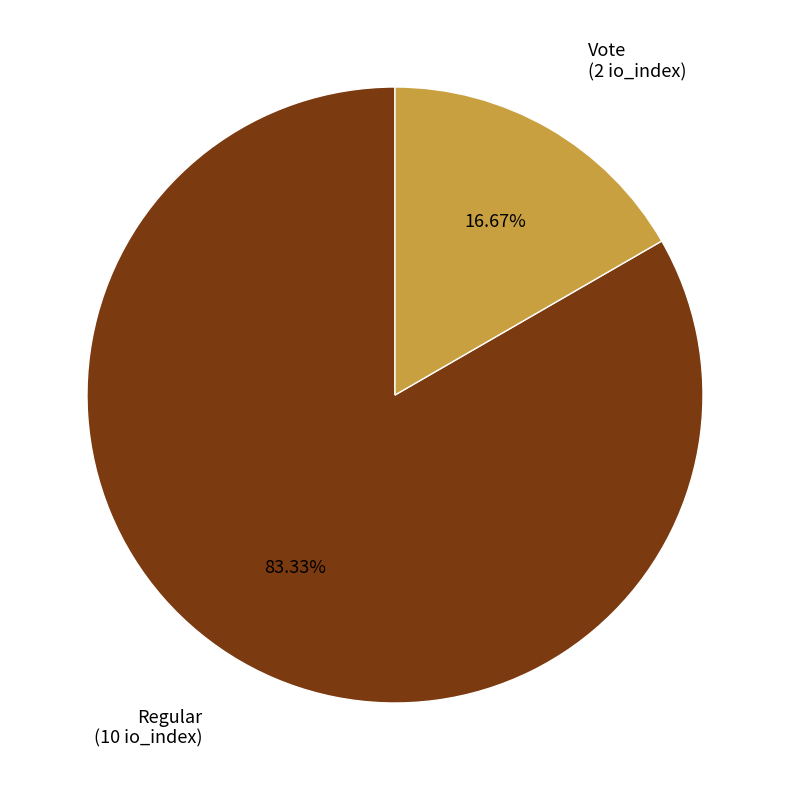

Is there any slice that represents more than half of the pie?

Yes